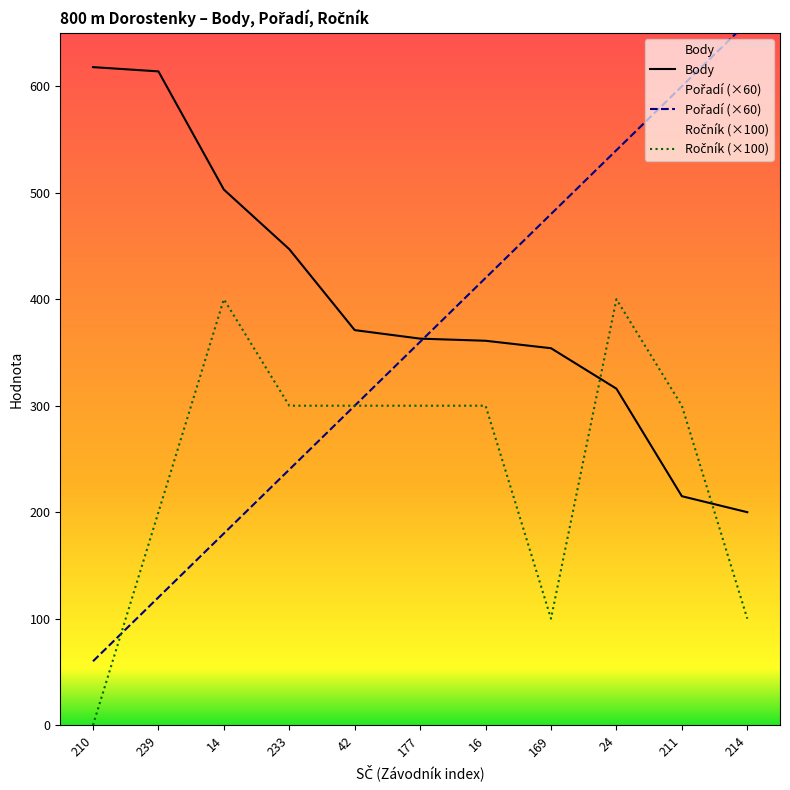

Rank the series at 14 from lowest to highest value.

Pořadí, Ročník, Body